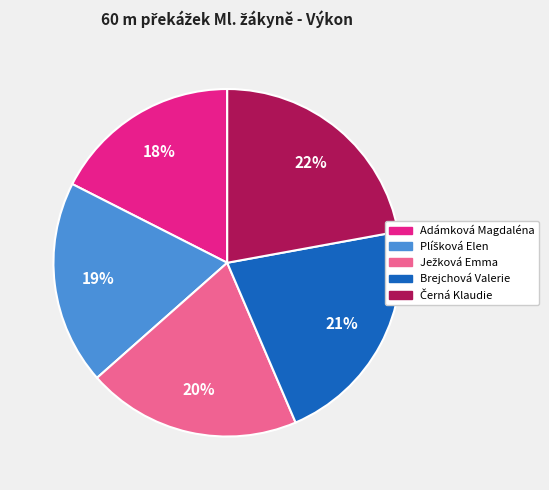

Which has a higher value, Adámková Magdaléna or Brejchová Valerie?

Brejchová Valerie